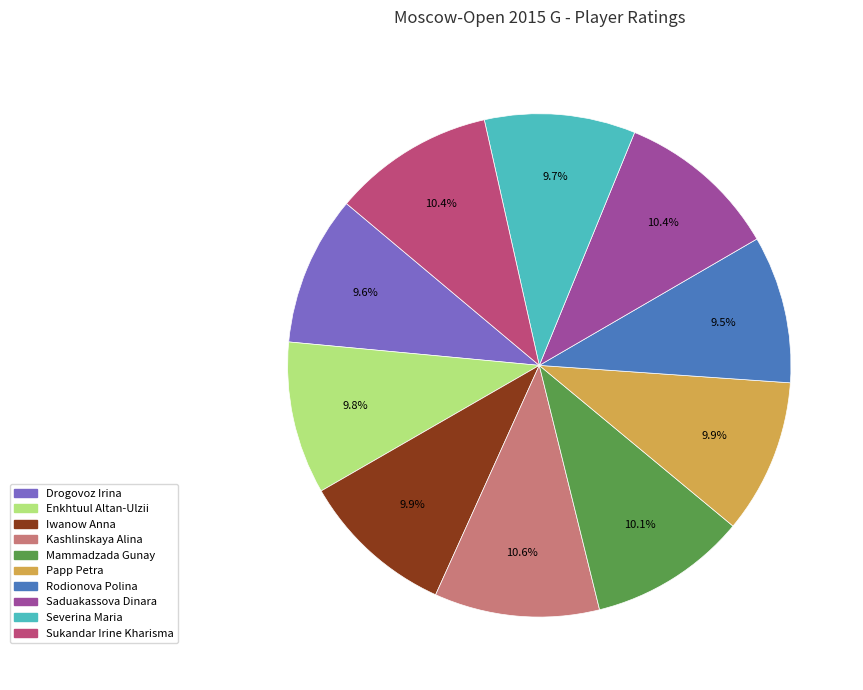

How much of the chart is everything except Drogovoz Irina?

90.4%